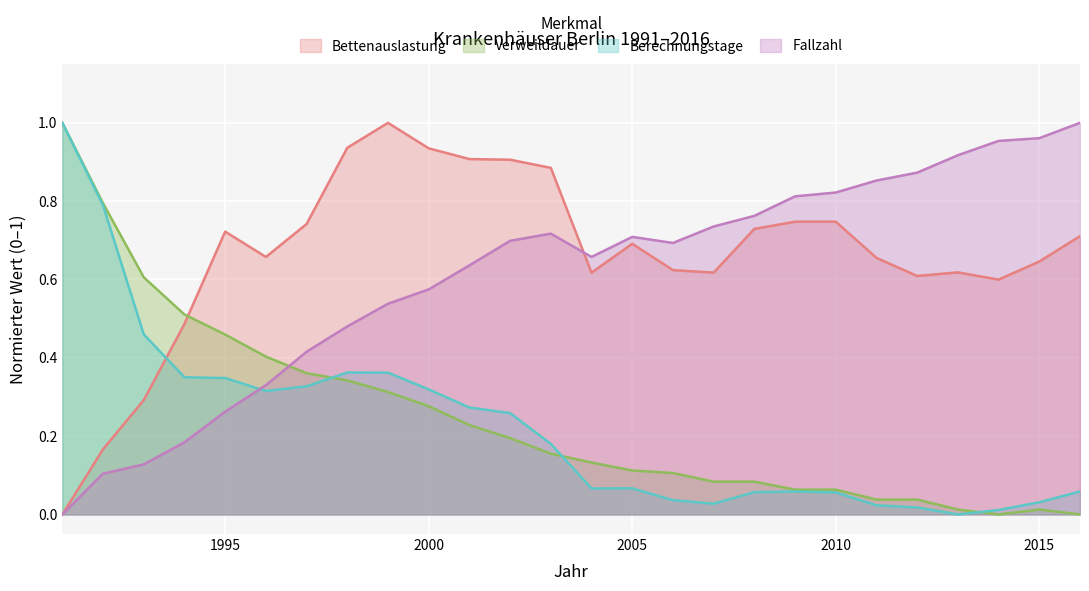

What is the value of the Berechnungstage (Tsd.) point at the 14th from the left?

0.1